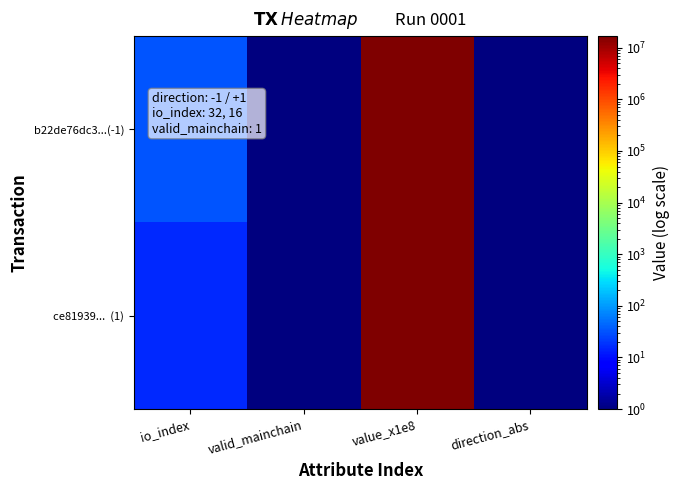

At how many categories does at least one series exceed 16473584?

1